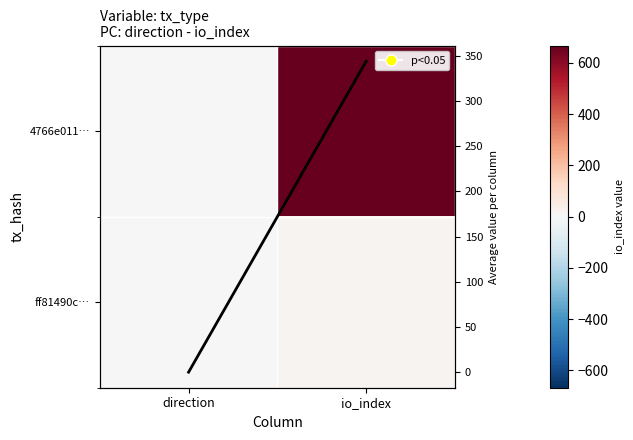

The 4766e011… series shows -1 at direction. True or false?

True